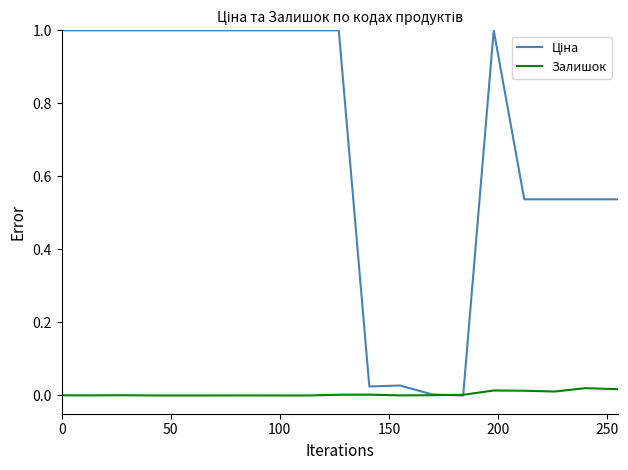

What is the greatest value displayed?

1.0